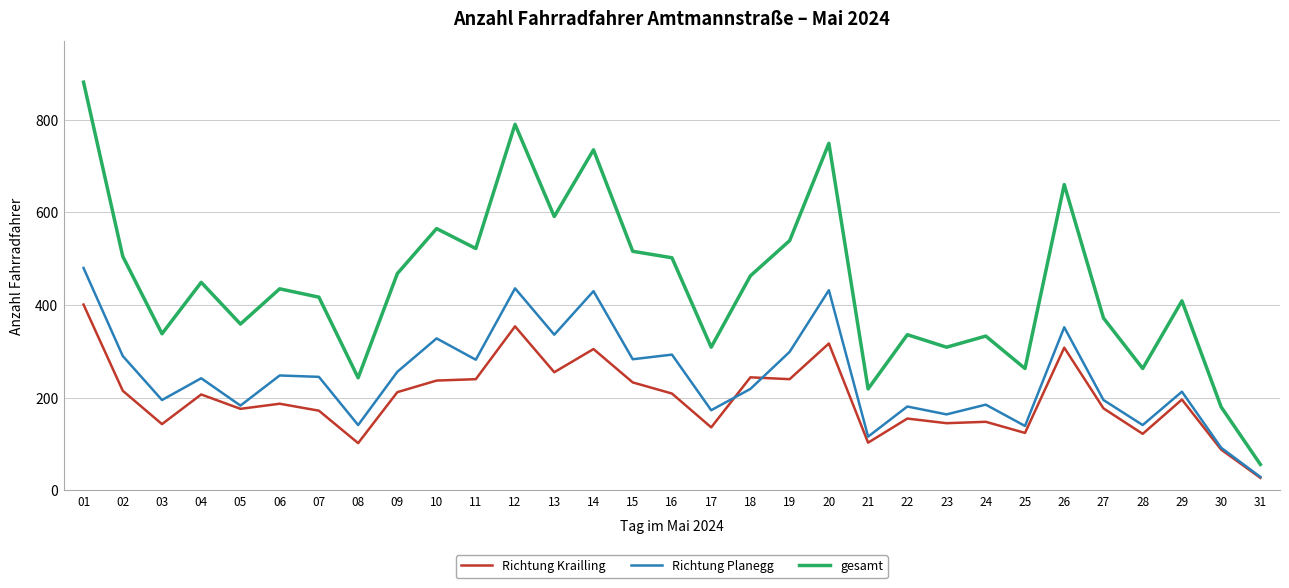

Between 06 and 15, which series saw the biggest shift?

gesamt